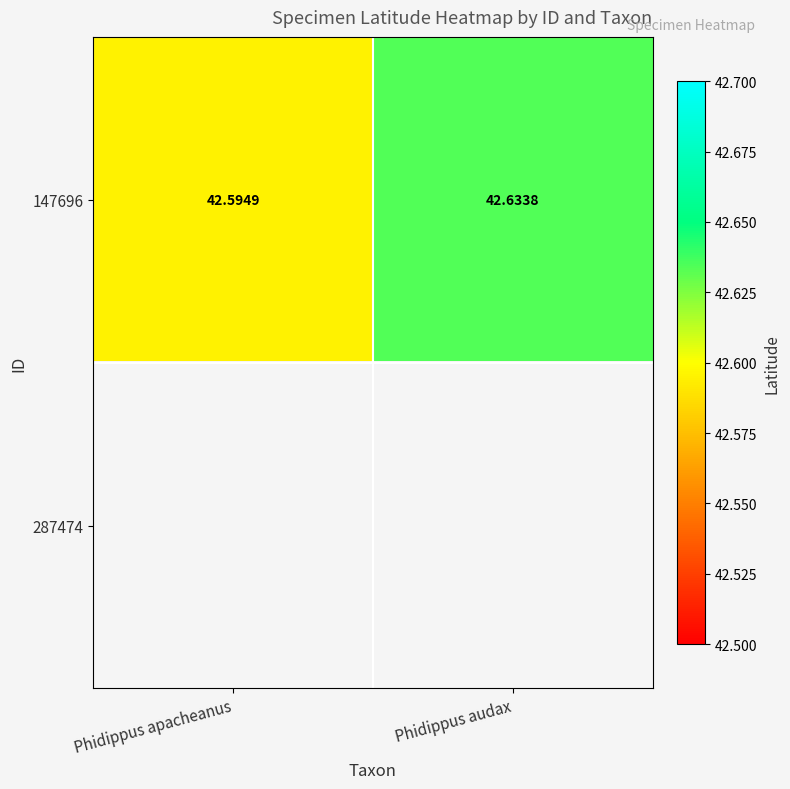

How many 147696 values are between 42 and 43?

2